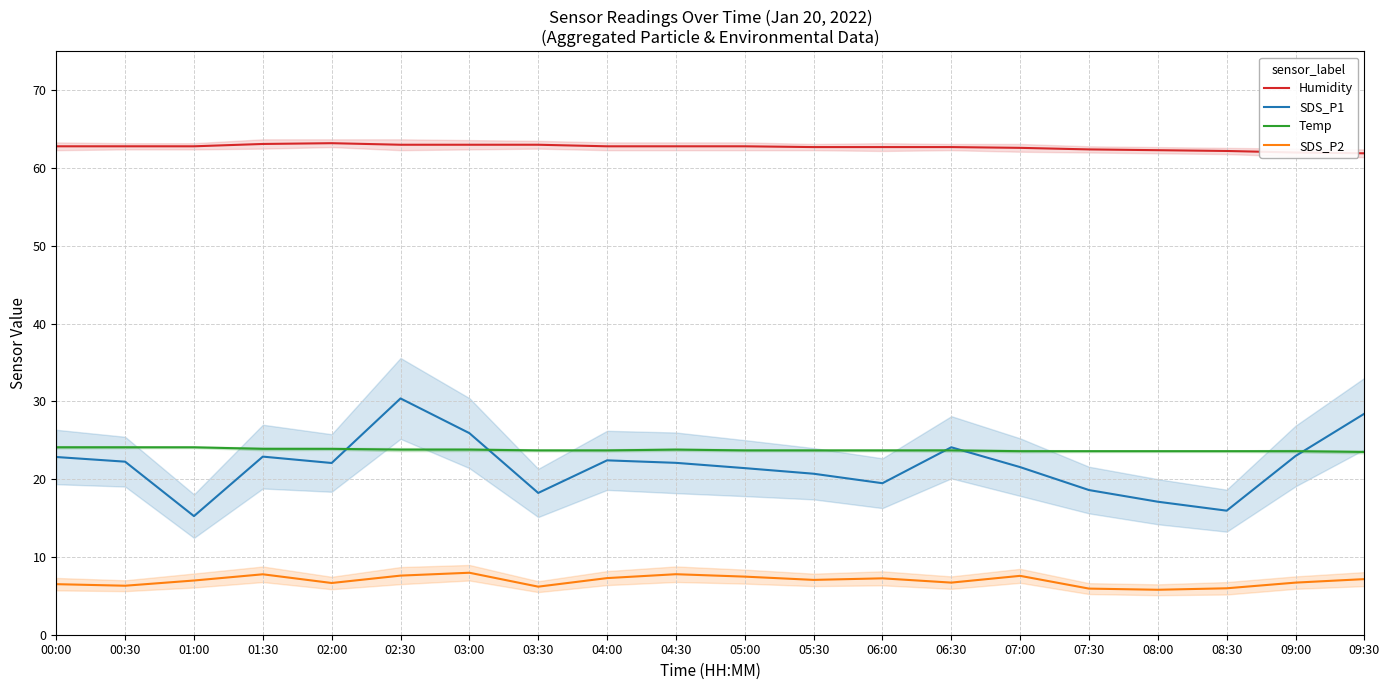

Where is the first local maximum for Temp?

04:30